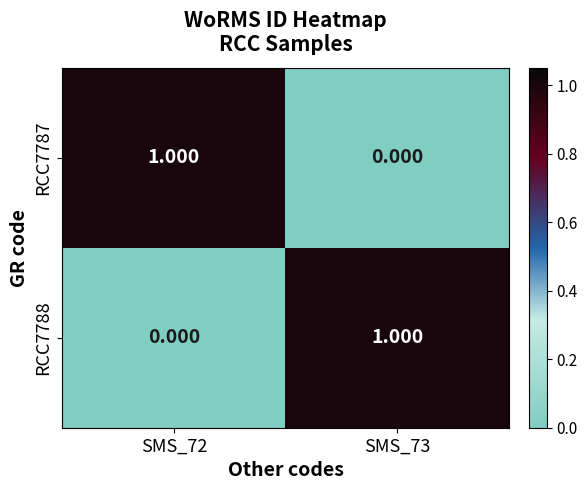

Is the value of RCC7788 at SMS_73 greater than the value of RCC7787 at SMS_73?

Yes